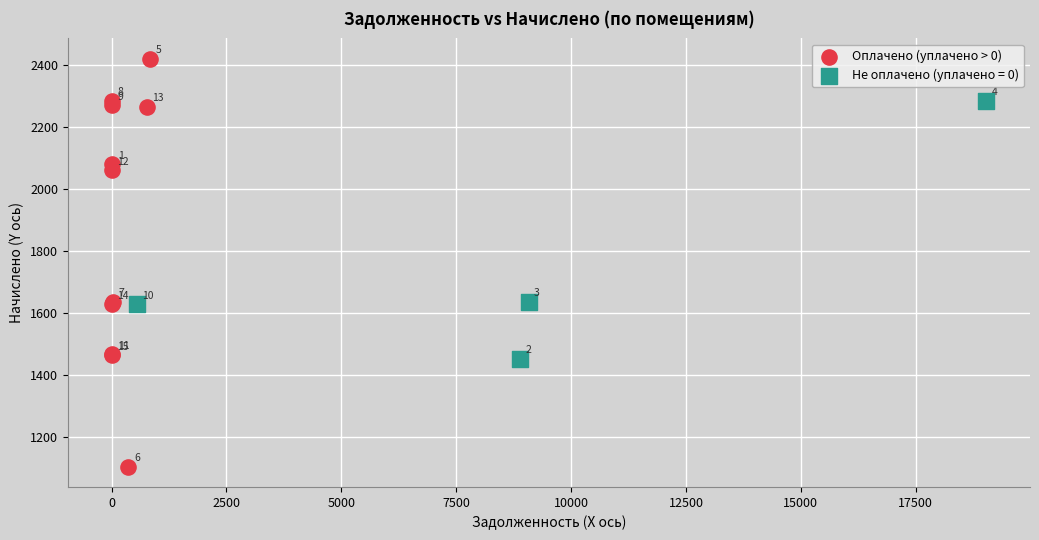

Which series reaches the minimum Y coordinate?

Оплачено (уплачено > 0)